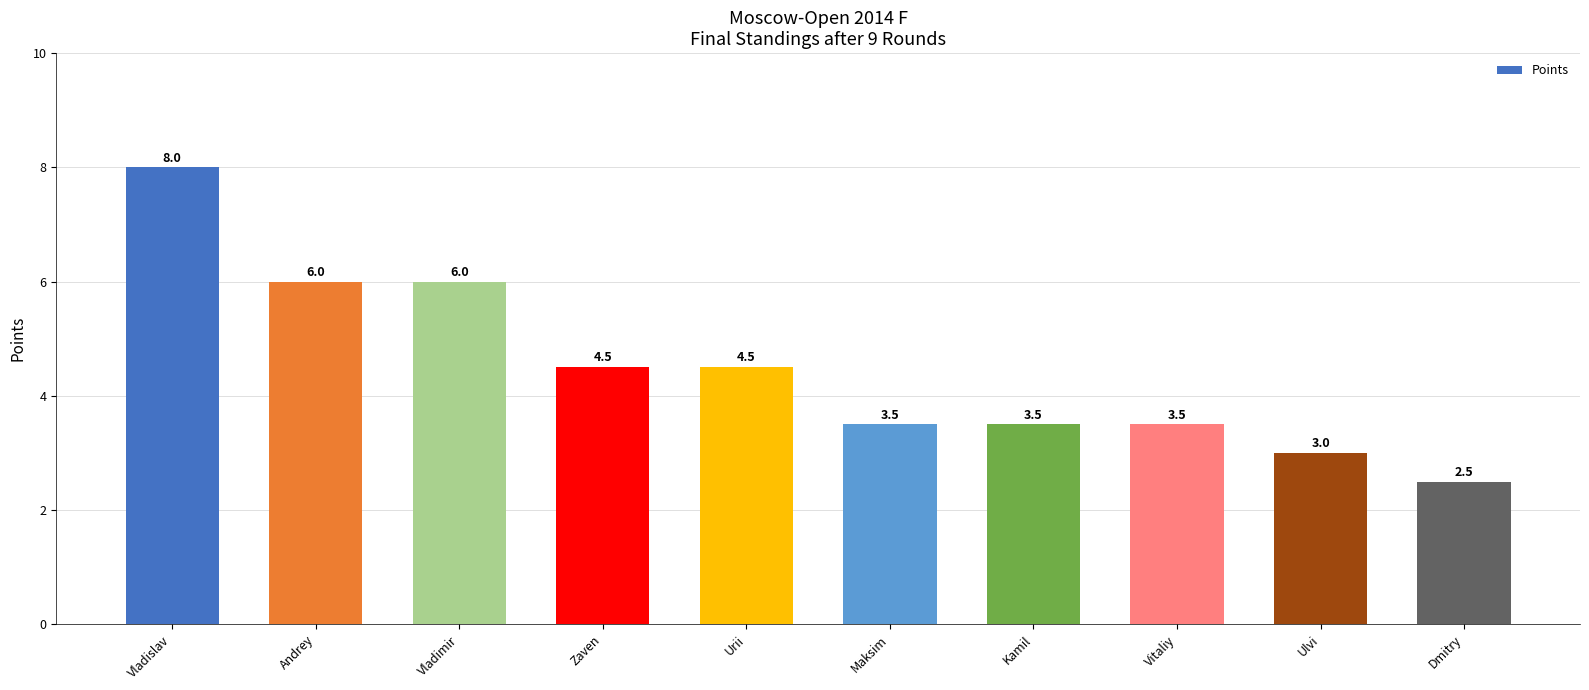

What is the label of the 8th bar from the left?

Vitaliy